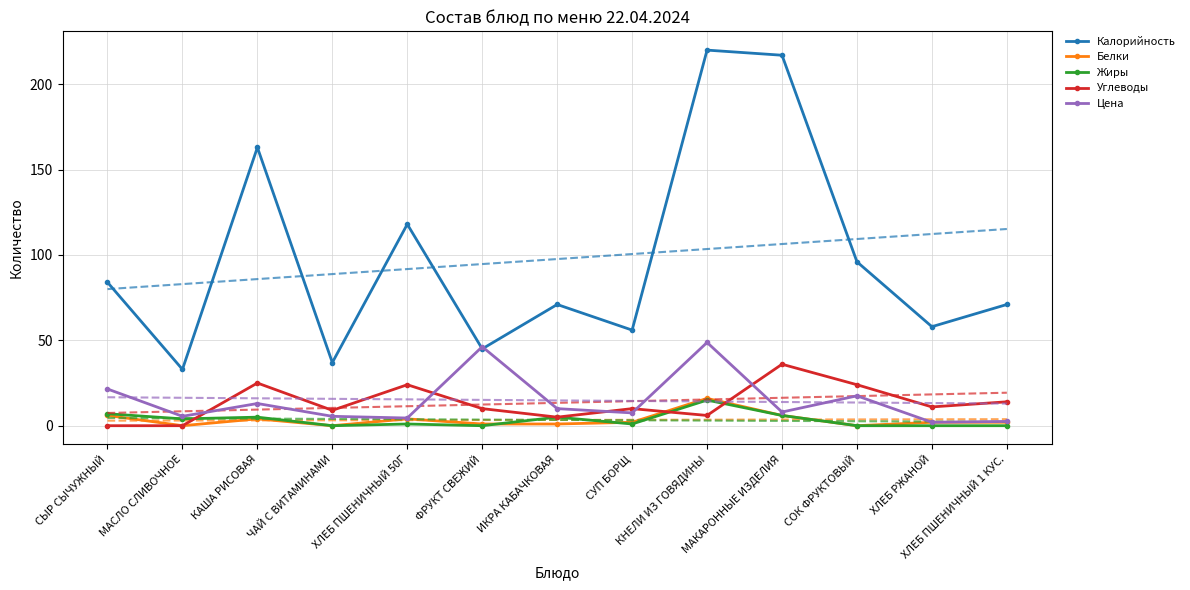

Which series has the largest total across all categories?

Калорийность